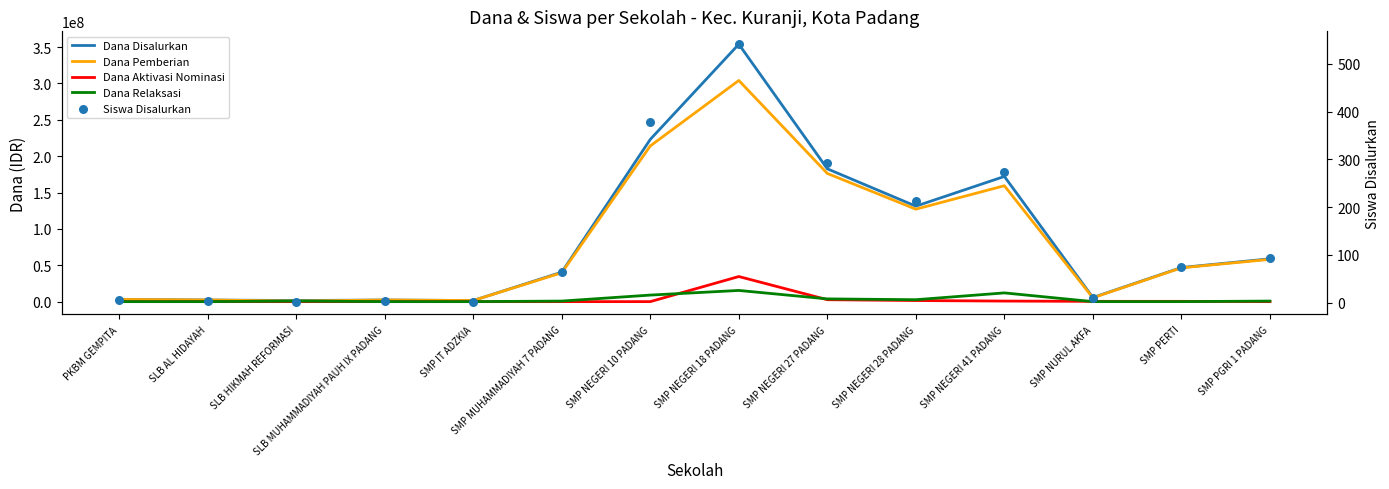

What are all the series names shown in the legend?

Dana Disalurkan, Dana Pemberian, Dana Aktivasi Nominasi, Dana Relaksasi, Siswa Disalurkan